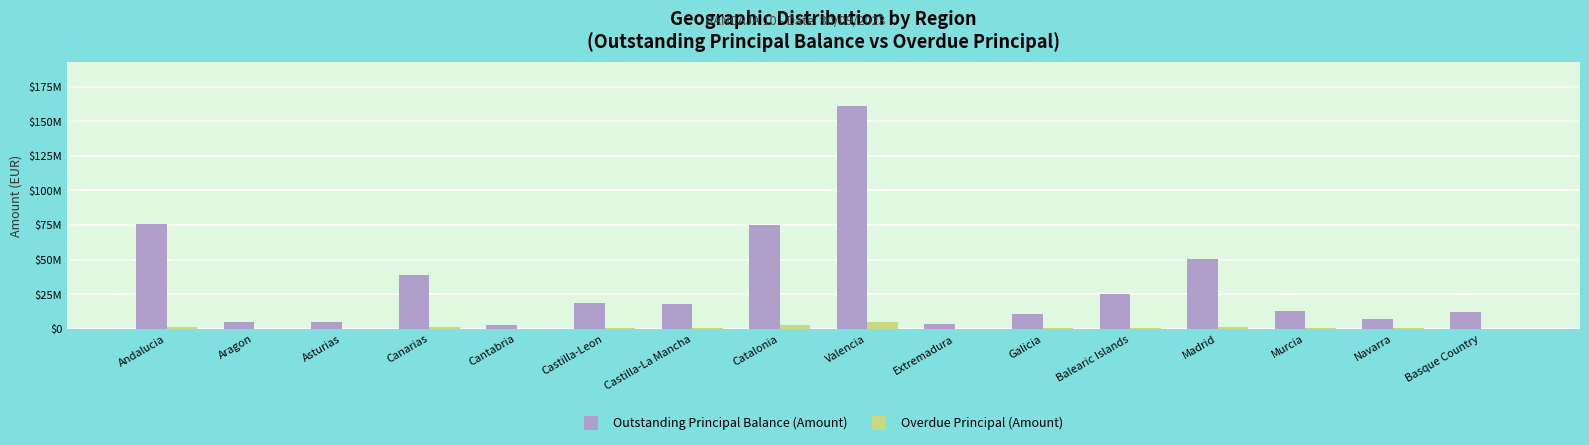

Is it true that Outstanding Principal Balance (Amount) equals 4824030.0 at Asturias?

True